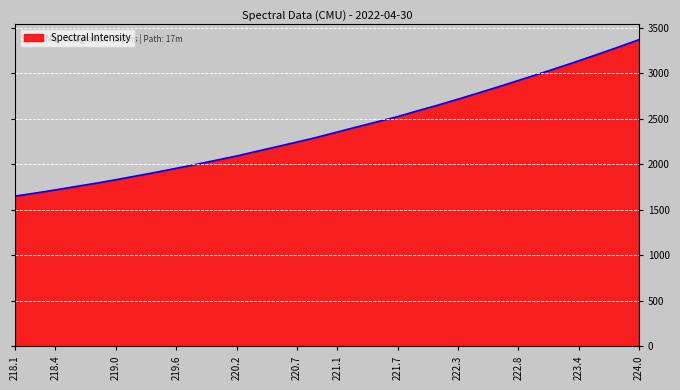

What is the difference between the maximum and minimum values?

1718.4